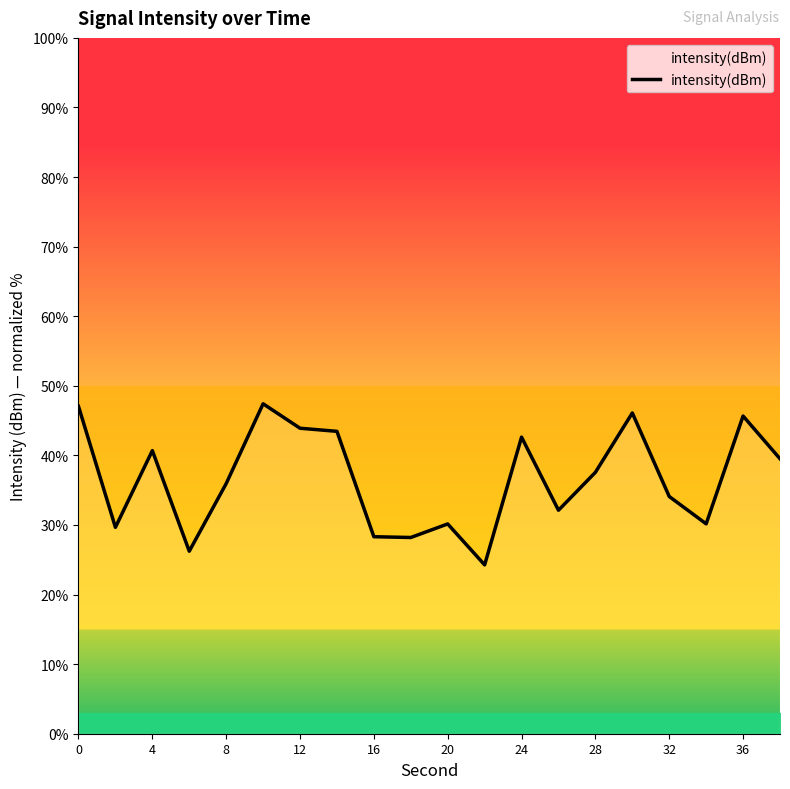

What is the greatest value displayed?

47.4